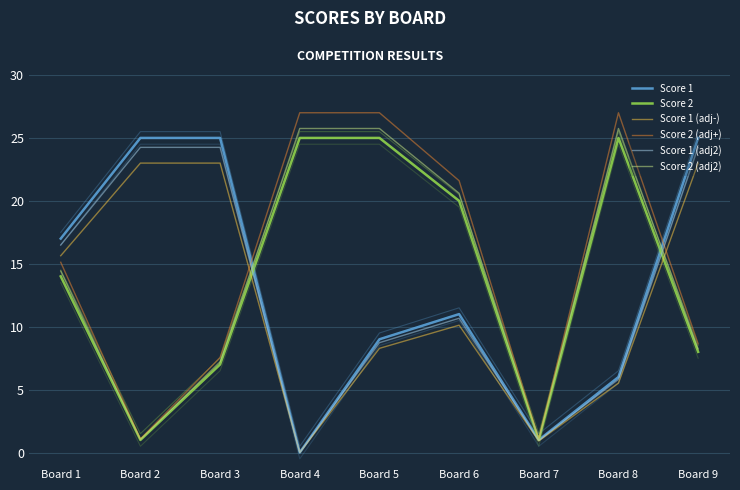

The value of Score 1 at Board 2 is 25.0. True or false?

True